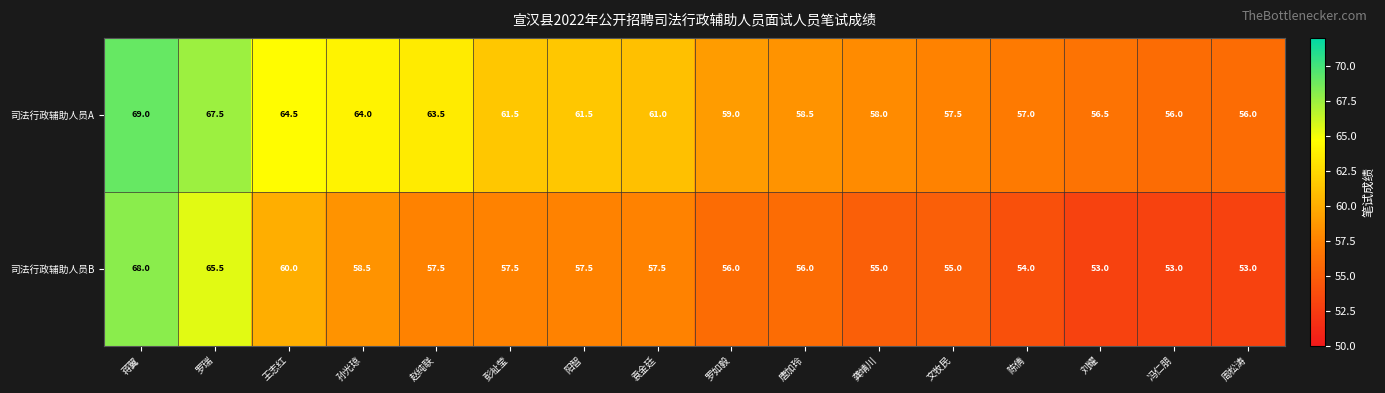

Which series has the widest spread of values?

司法行政辅助人员B